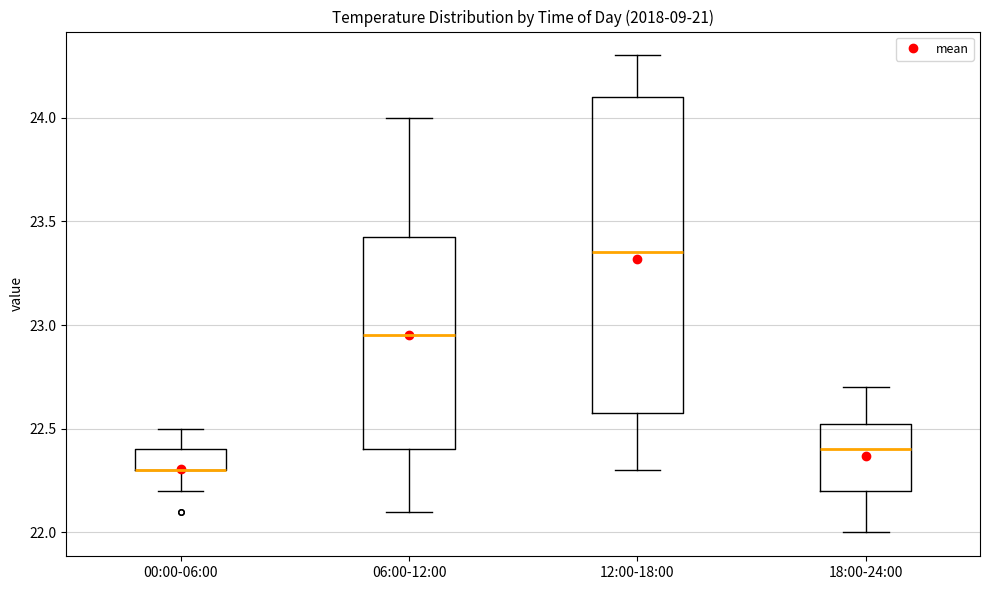

Where does the upper whisker of the box for 12:00-18:00 end on the y-axis? The values are not printed on the chart, so give them approximately, as read against the axis.

24.30